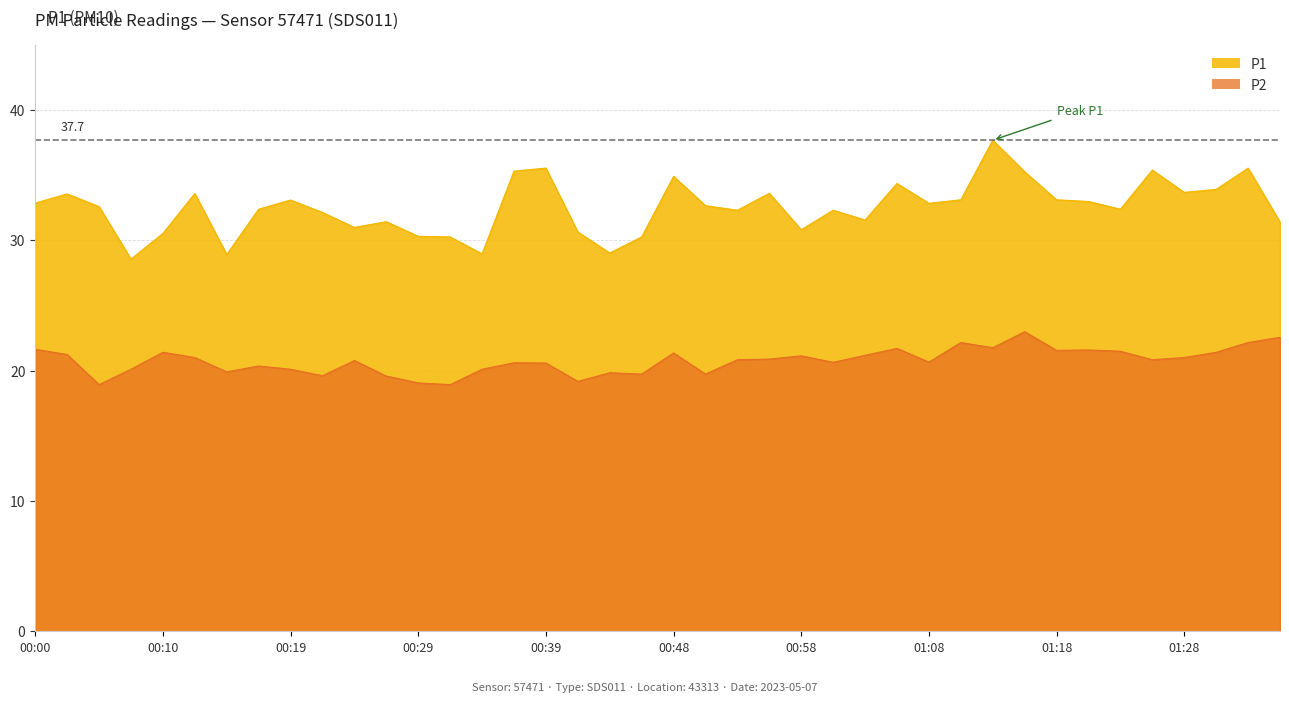

How many values in the P2 series exceed 20?

30